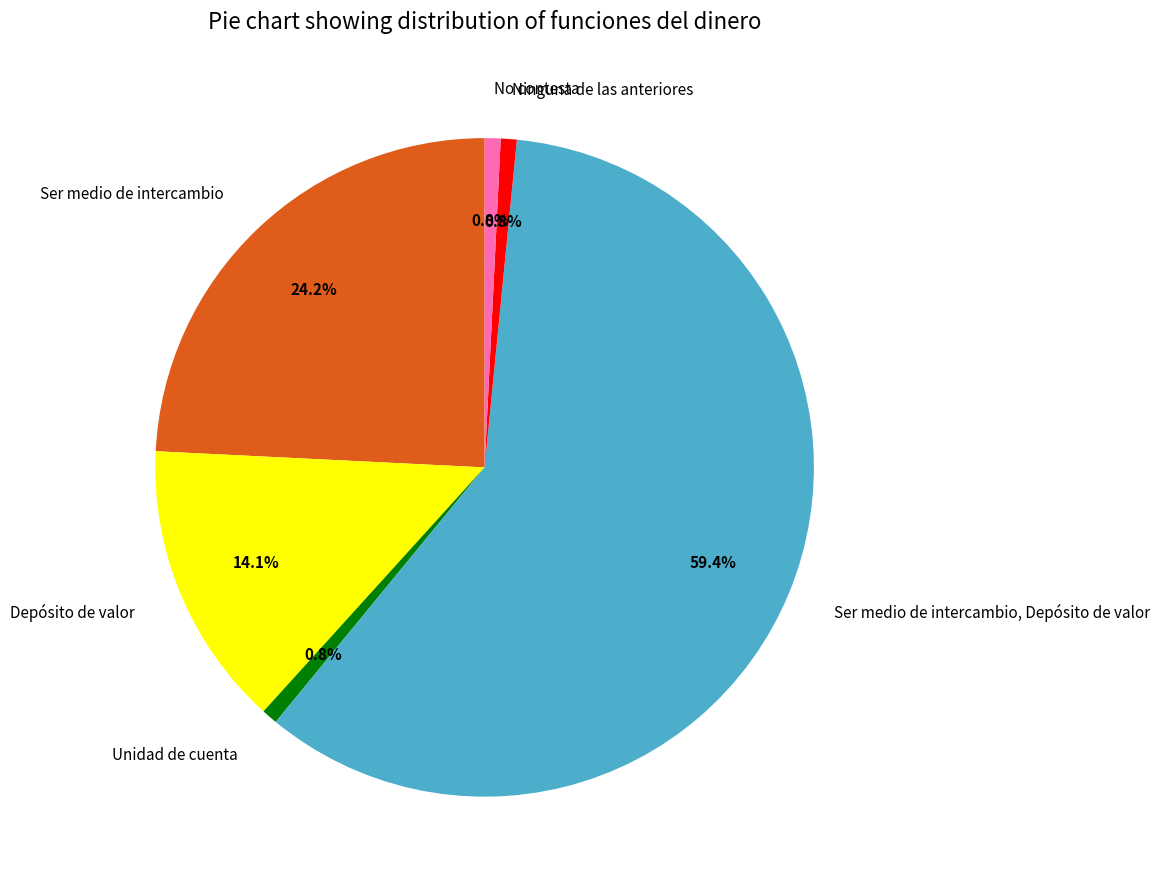

What is the majority slice?

Ser medio de intercambio, Depósito de valor